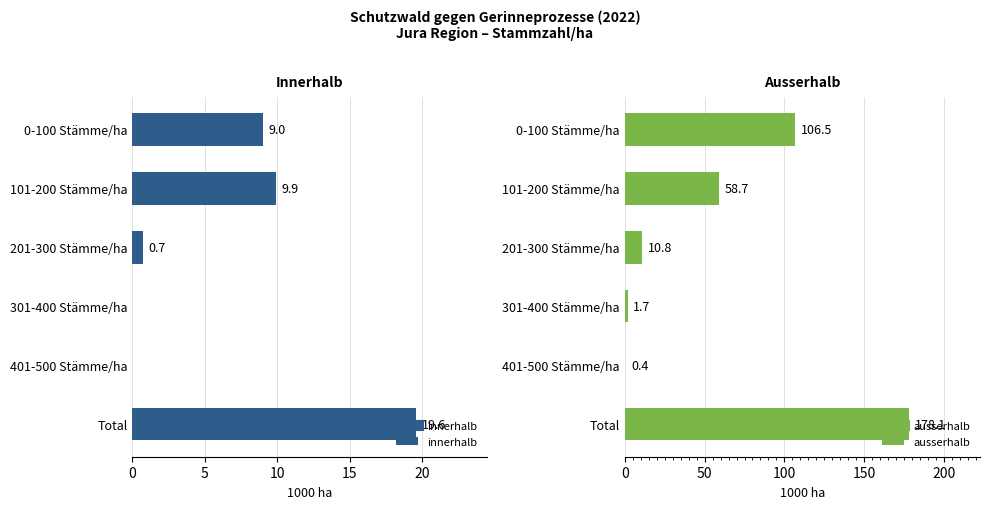

What is the sum of all innerhalb values?

39.2